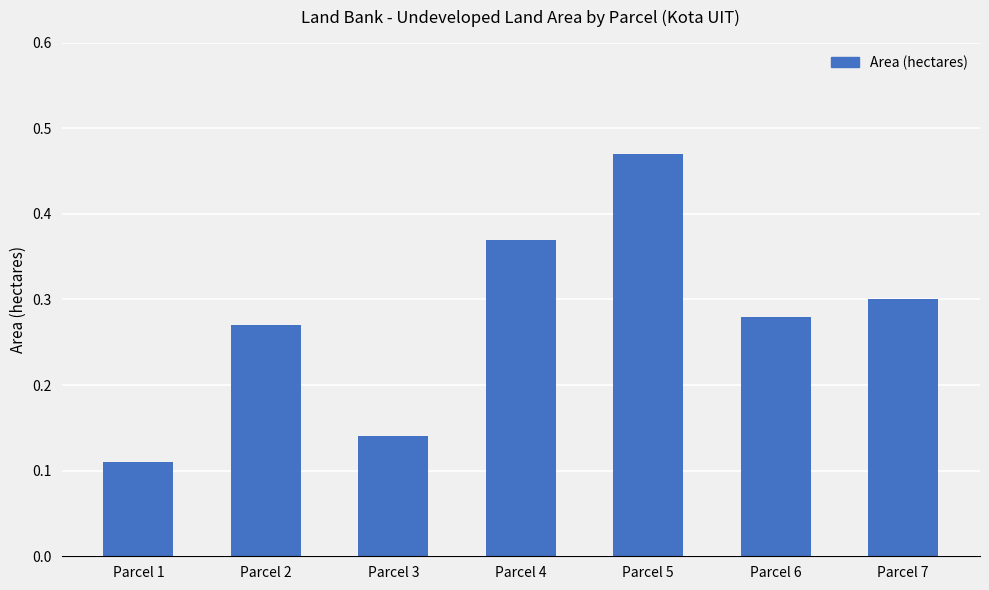

What is the change in value from Parcel 5 to Parcel 7?

-0.2